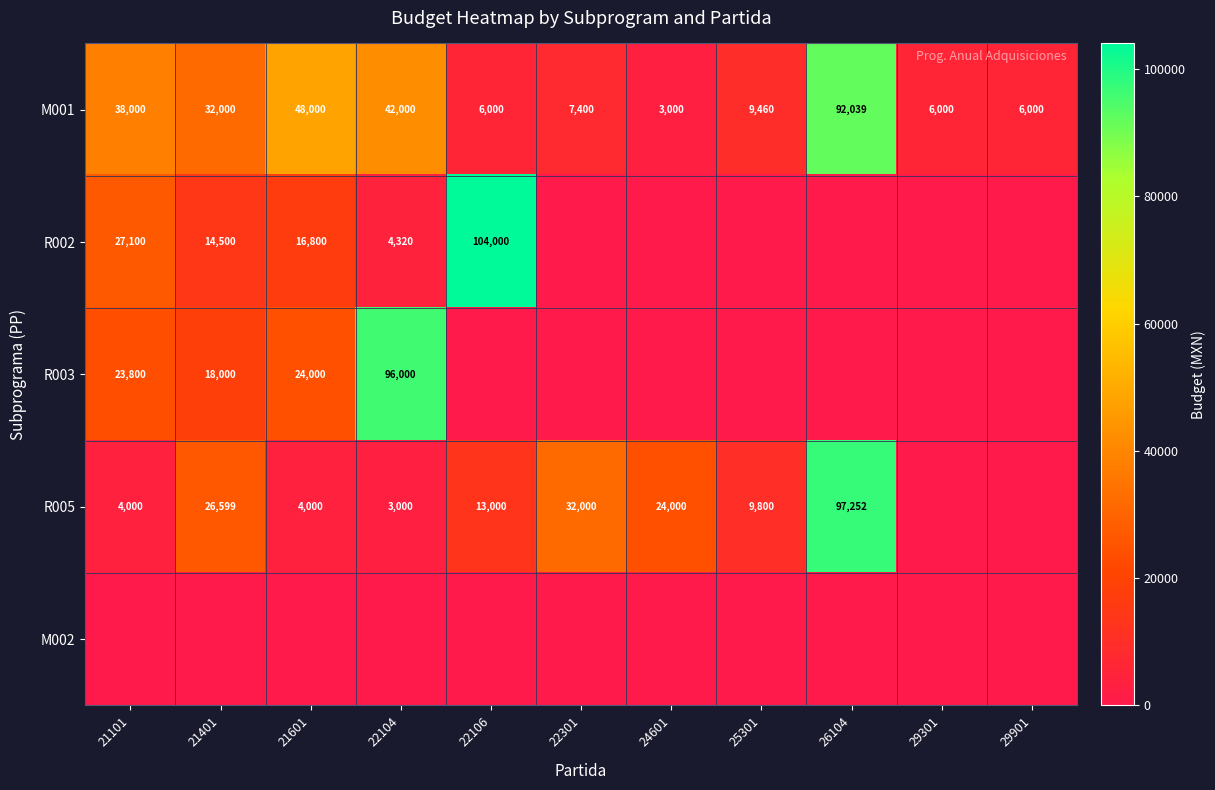

The value of M001 at 29301 is 6000. True or false?

True